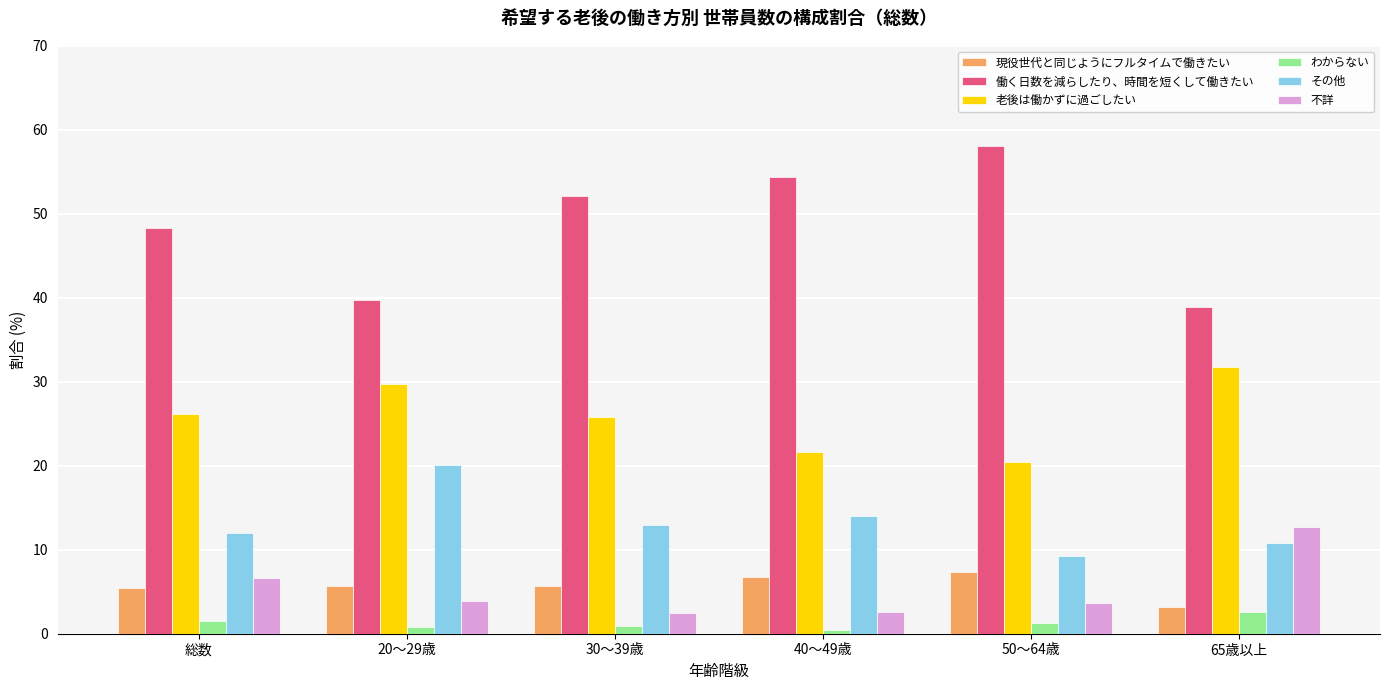

At which category does the chart reach its peak across all series?

50～64歳